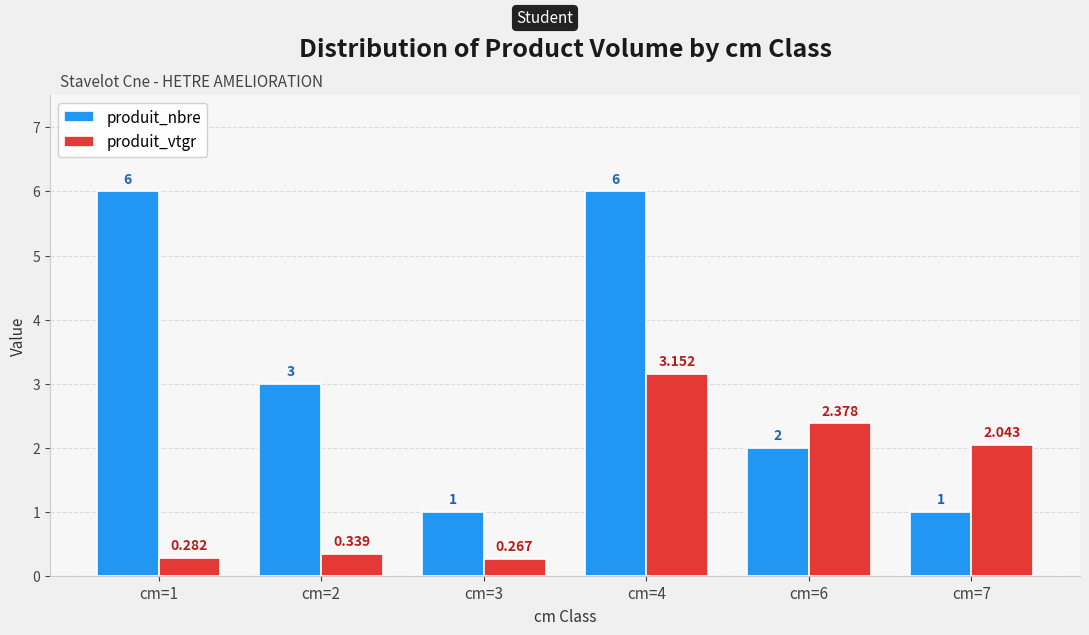

Does the chart contain stacked bars?

No